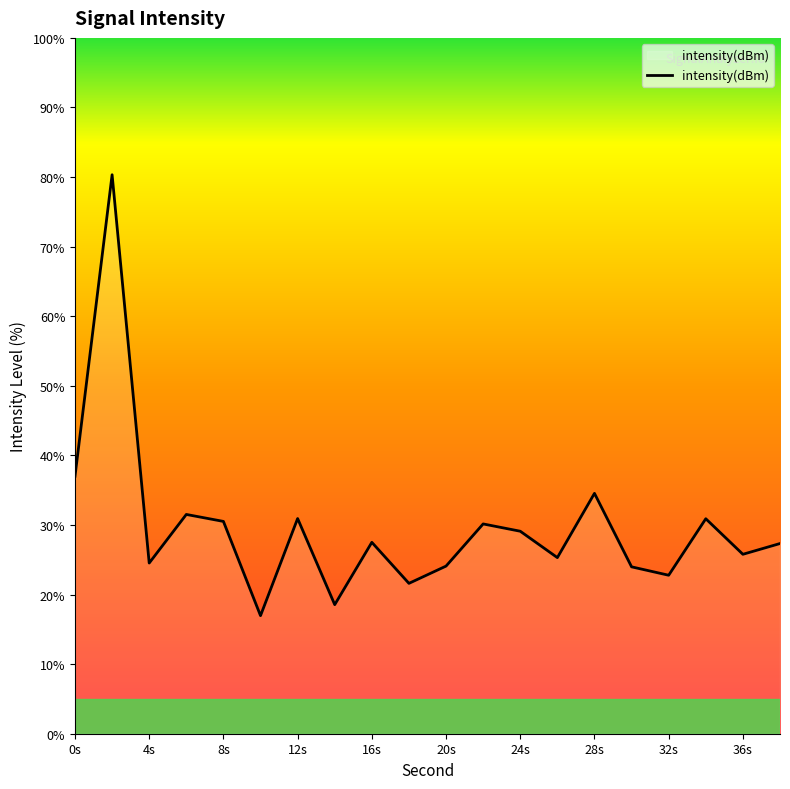

What is the difference between the maximum and minimum values?

63.4